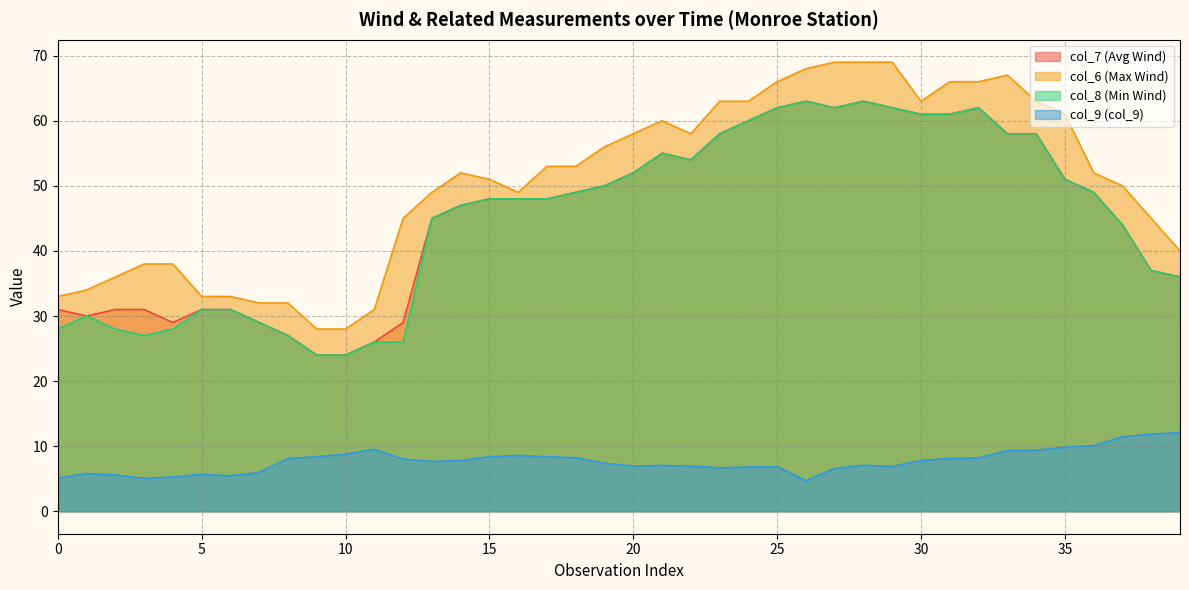

True or false: col_7 (Avg Wind) and col_8 (Min Wind) intersect in this chart.

False